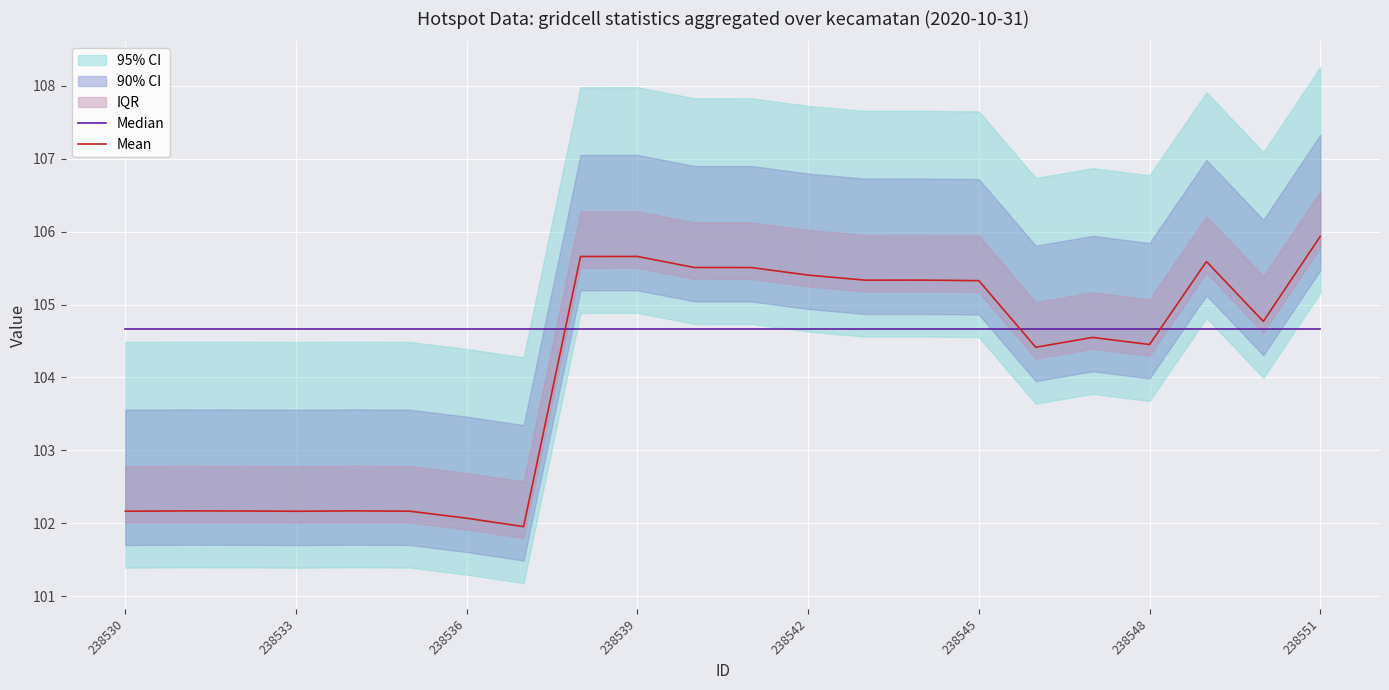

True or false: Median has more than 0 interior local peaks.

False